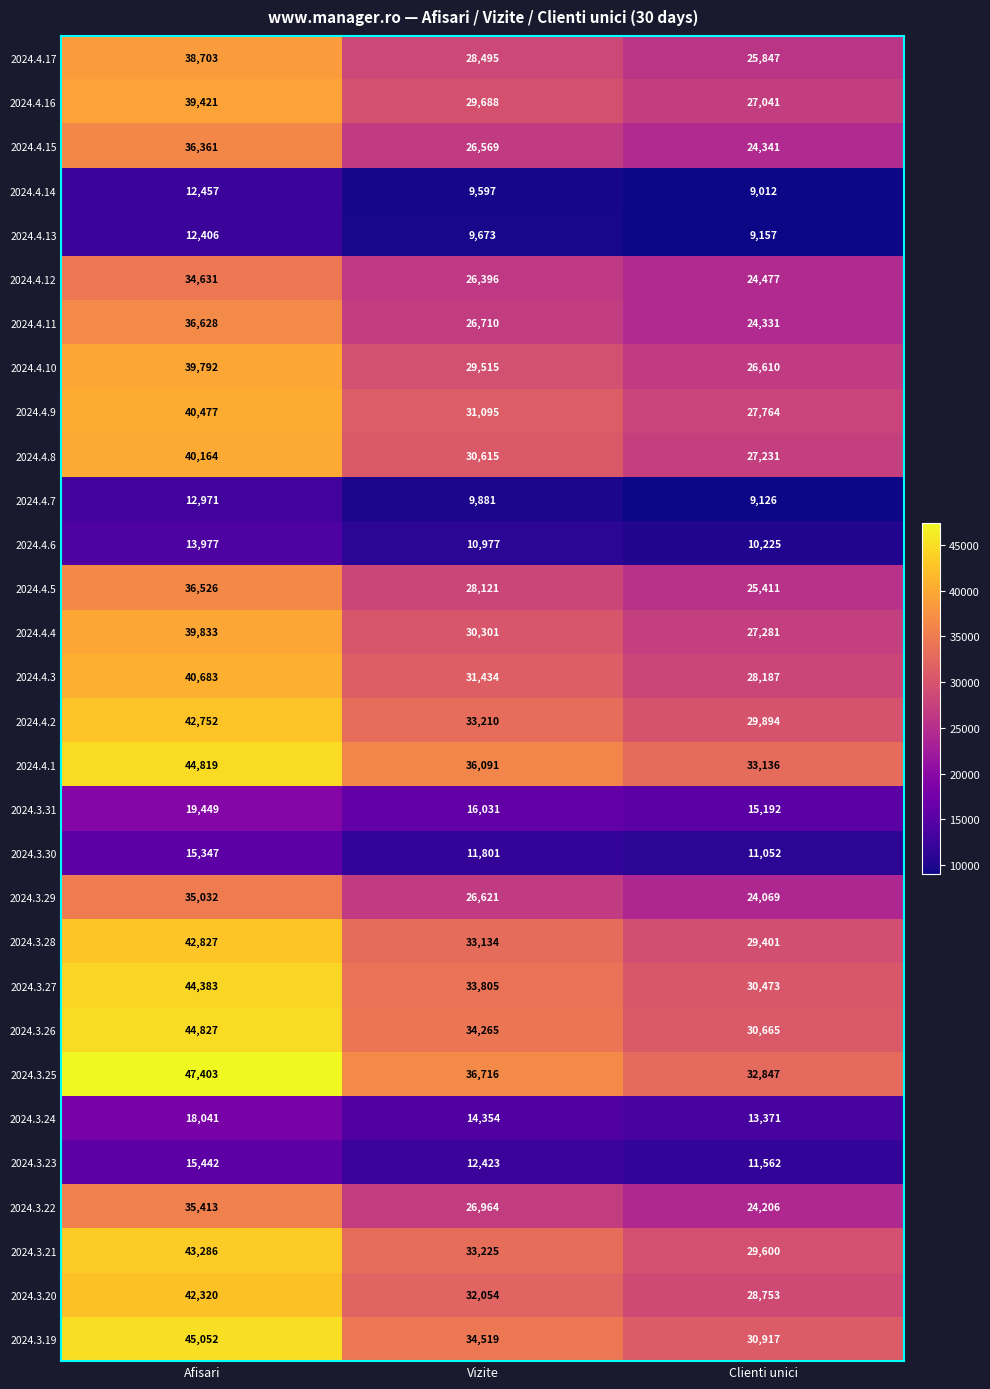

True or false: 2024.3.21 has a value of 51398 at Vizite.

False